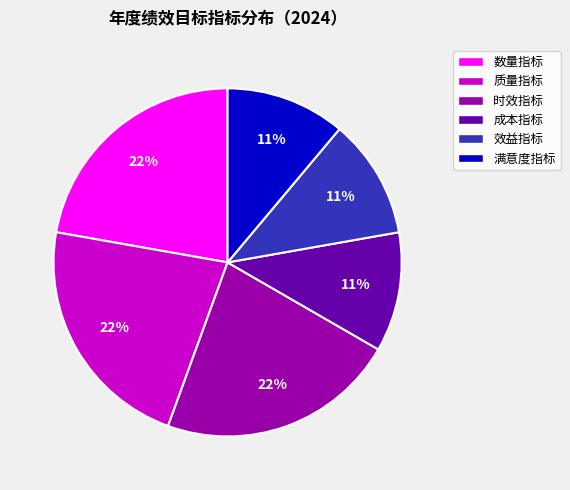

Count the number of slices in the pie.

6